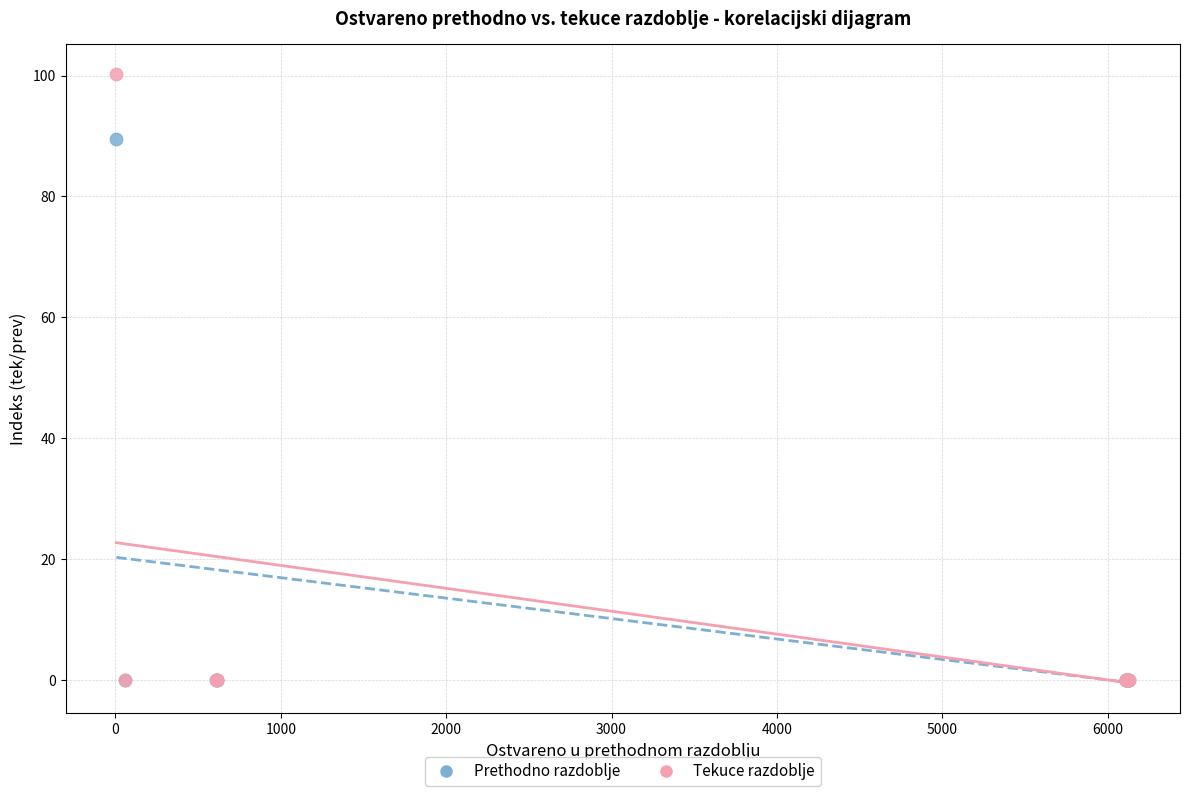

Across all series, what Y value is closest to 50?

89.5